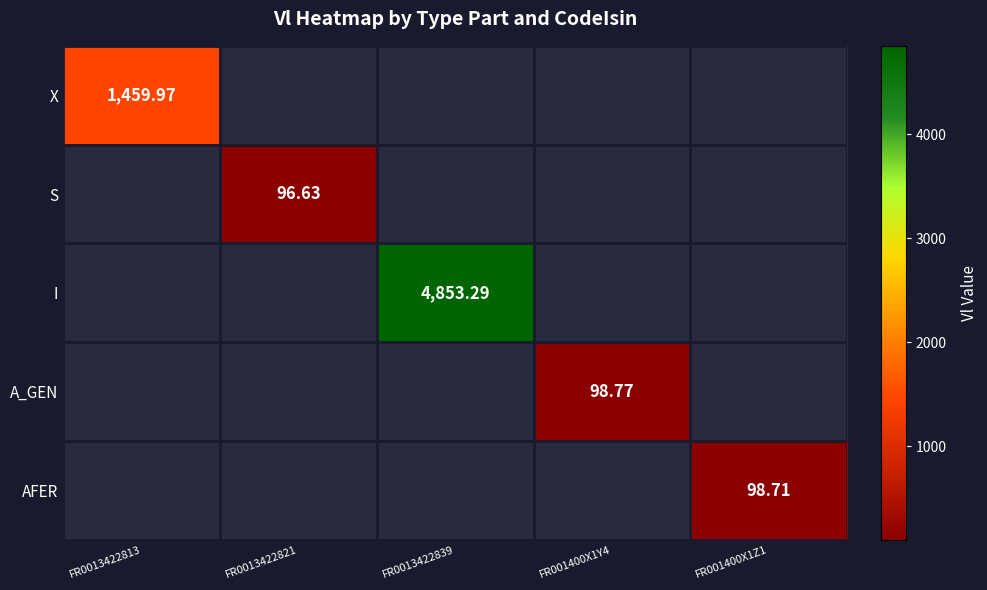

At how many categories does at least one series exceed 724?

2